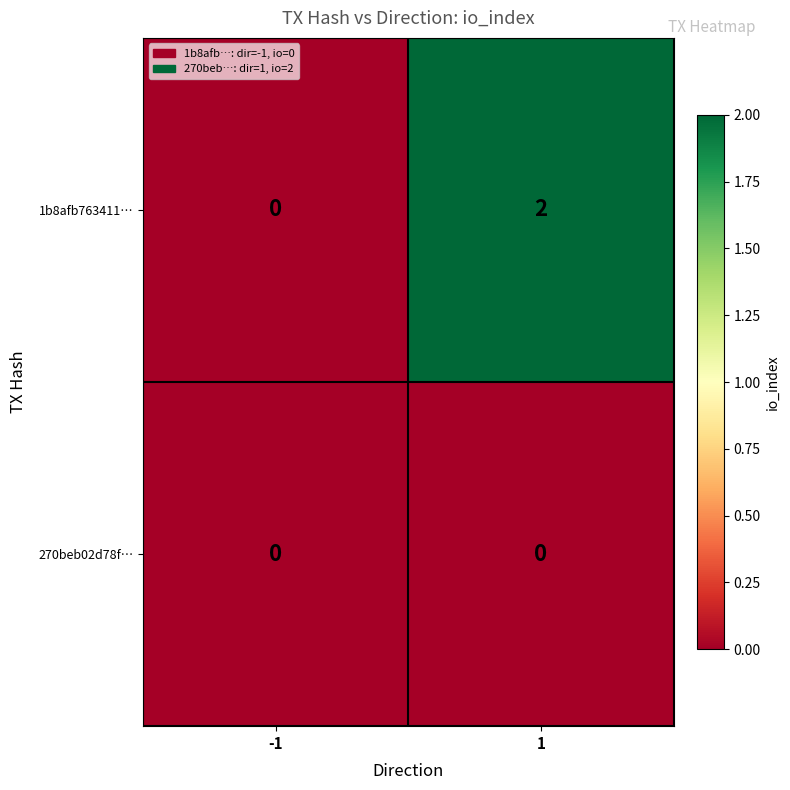

Reading right to left, list all the values displayed in this chart.

1b8afb763411…: 1=2	-1=0
270beb02d78f…: 1=0	-1=0